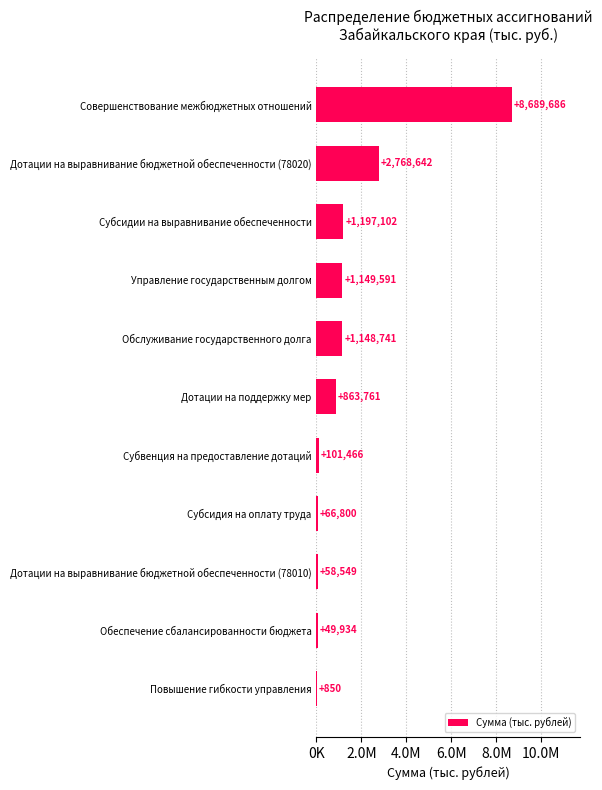

What is the minimum value shown in the chart?

850.0